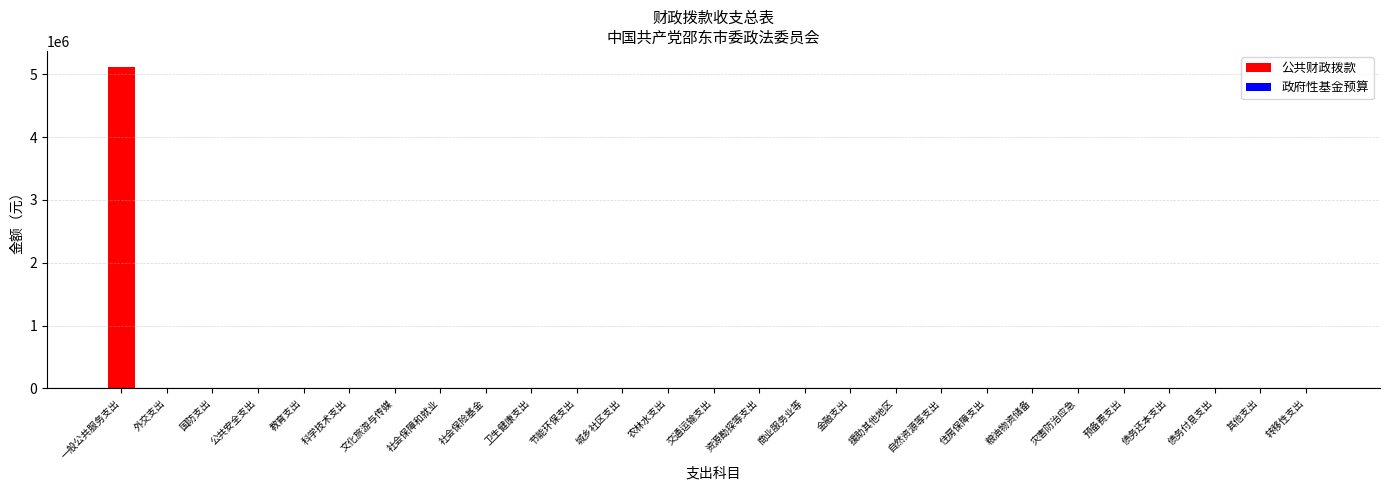

What is the sum of all values?

5116565